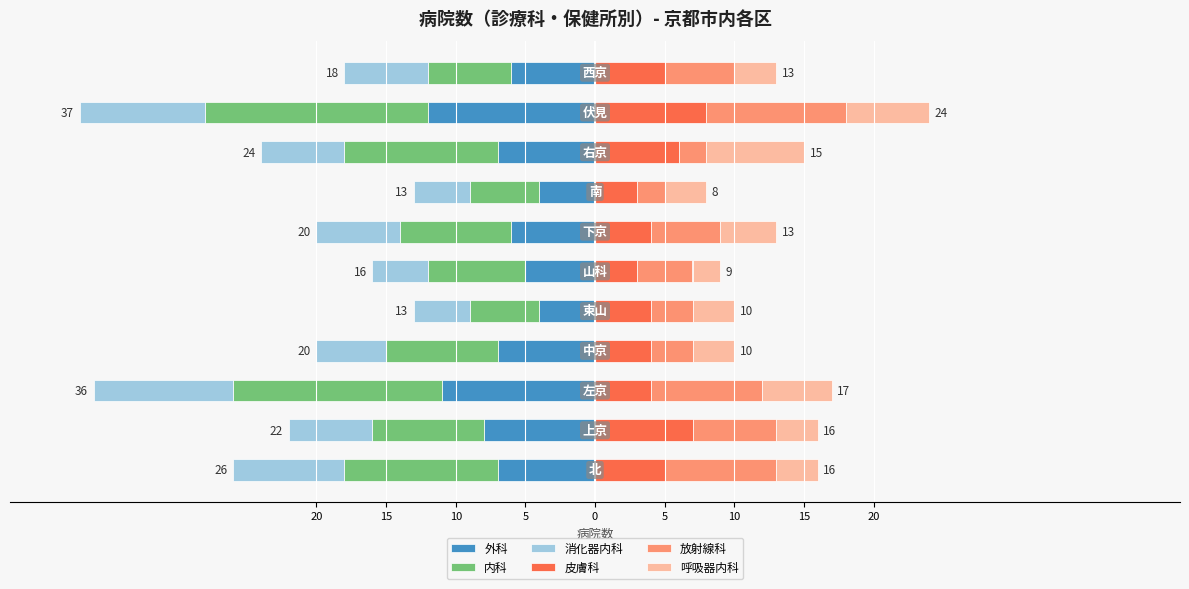

At how many categories does at least one series exceed -6?

11